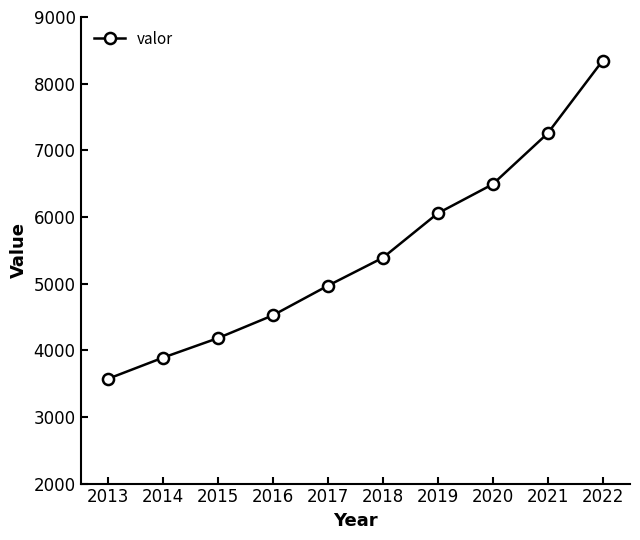

Does the chart display data point markers on the line(s)?

Yes